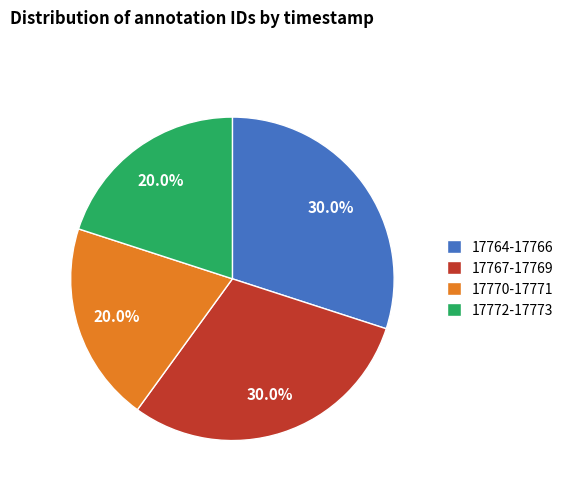

How much of the chart is everything except 17770-17771?

80.0%